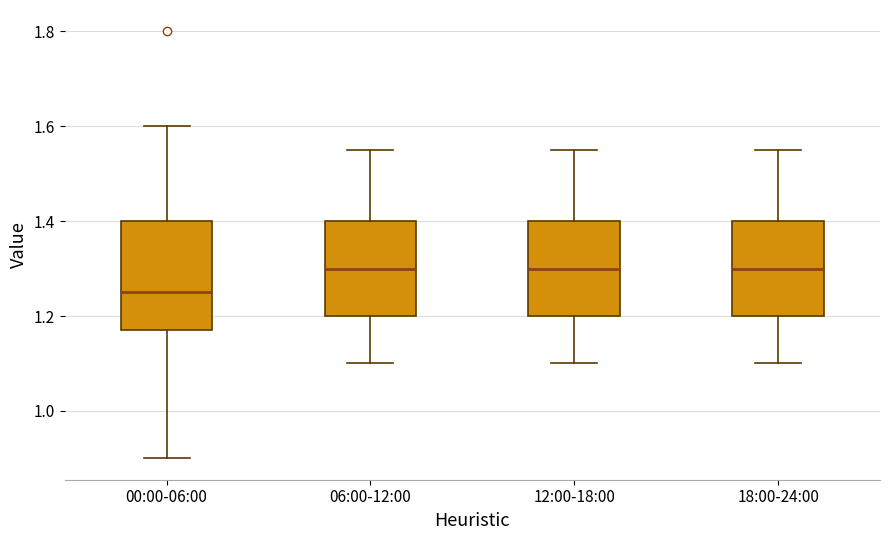

Where does the lower whisker of the box for 00:00-06:00 end on the y-axis? The values are not printed on the chart, so give them approximately, as read against the axis.

0.90